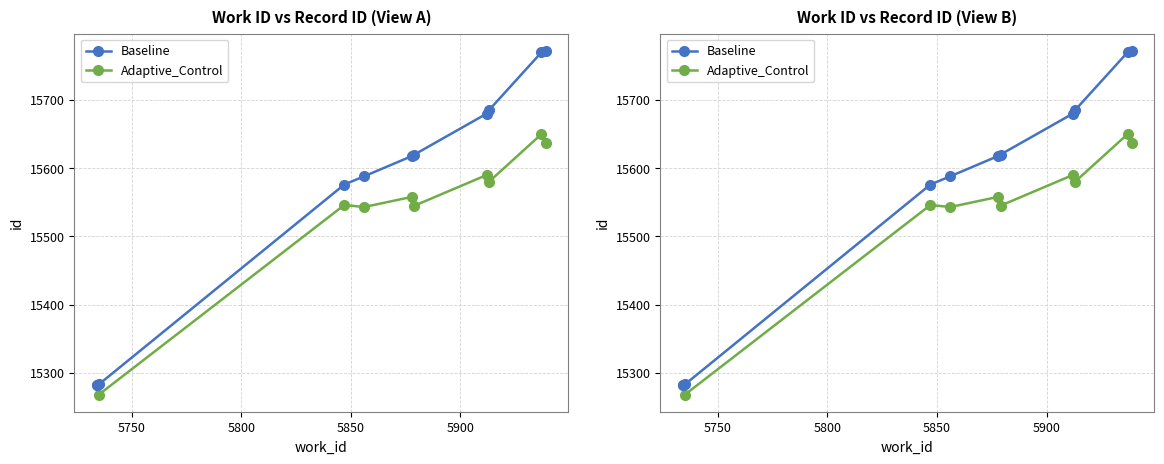

True or false: Baseline has more than 1 points higher than both neighbors.

False